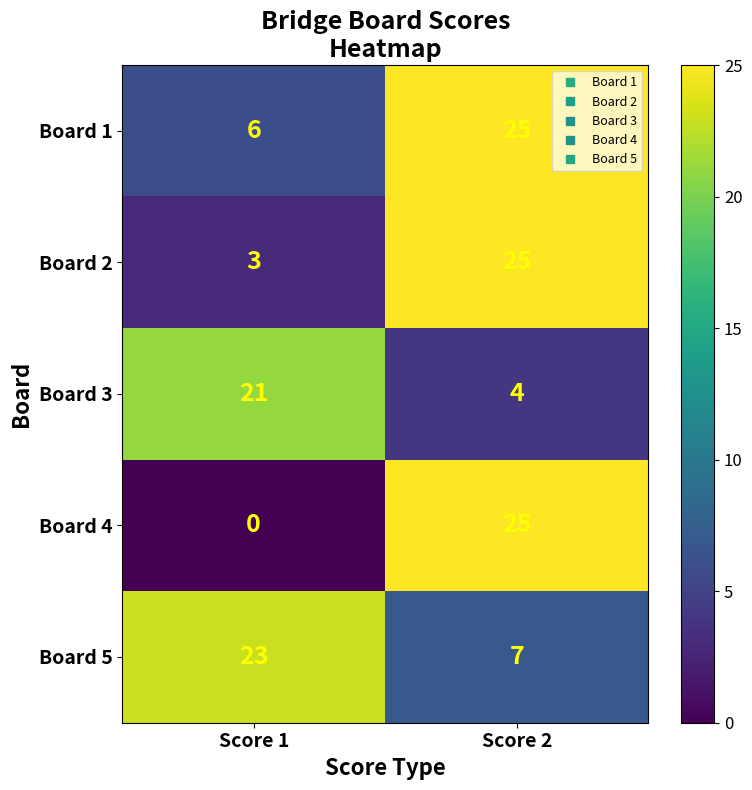

List the labels in order of Board 3 value, smallest first.

Score 2, Score 1